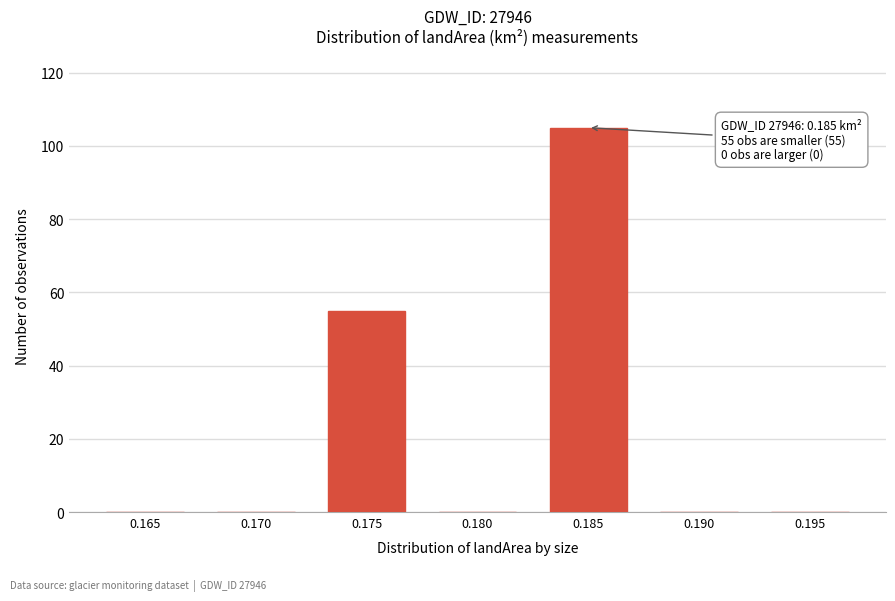

Reading left to right, what are all the values shown in this chart?

0.165=0	0.170=0	0.175=55	0.180=0	0.185=105	0.190=0	0.195=0